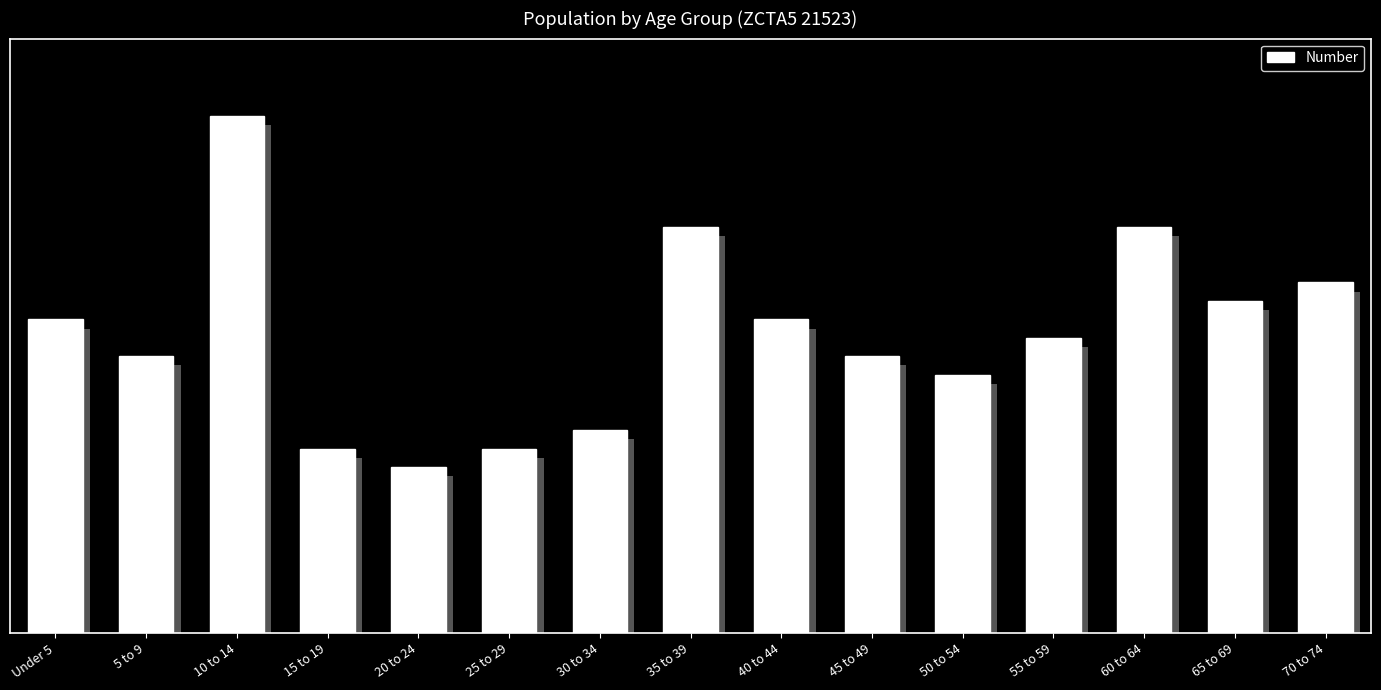

At which label does the data first exceed 16?

Under 5